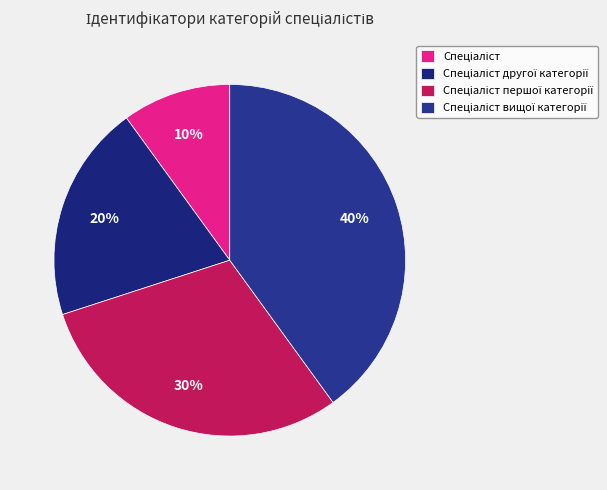

What is the largest slice in the pie chart?

Спеціаліст вищої категорії